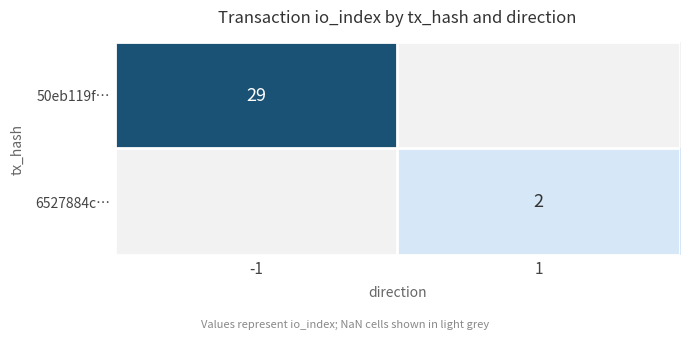

True or false: 50eb119f… has a value of 29 at -1.

True